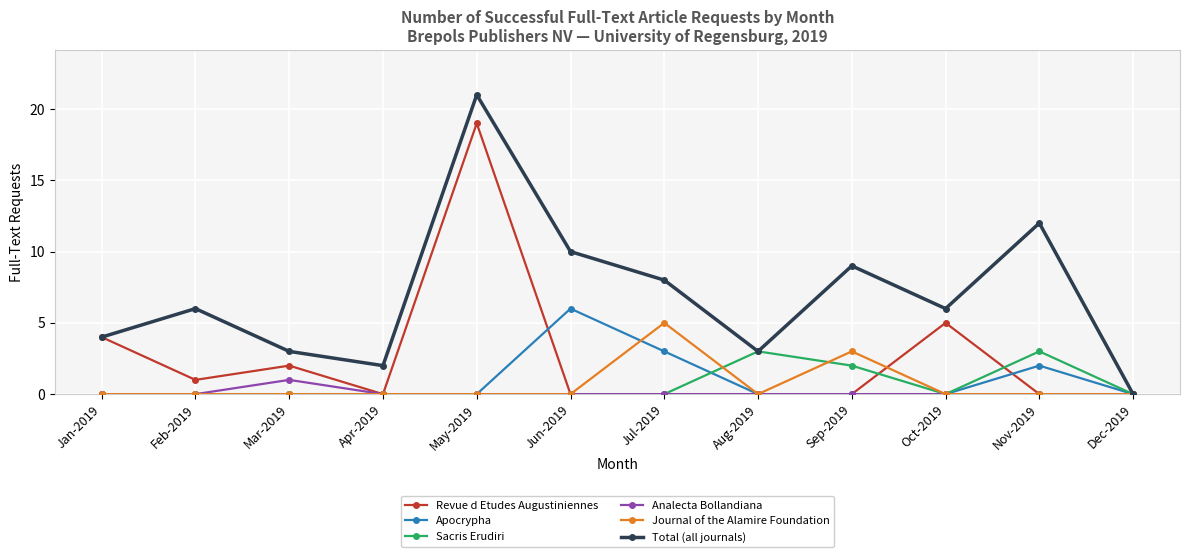

At which category does the chart reach its peak across all series?

May-2019